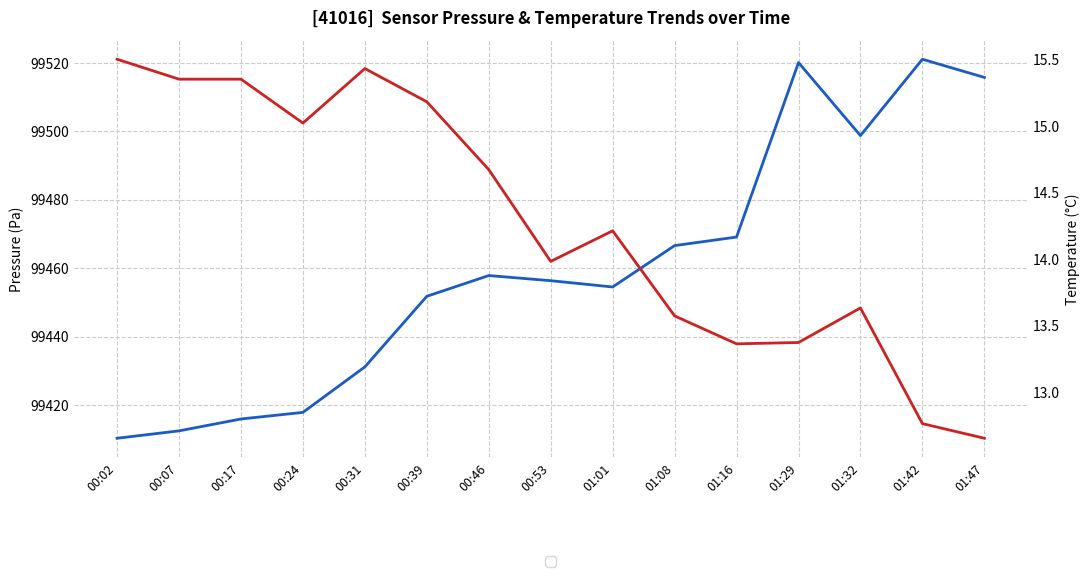

True or false: pressure and temperature cross at least once.

False